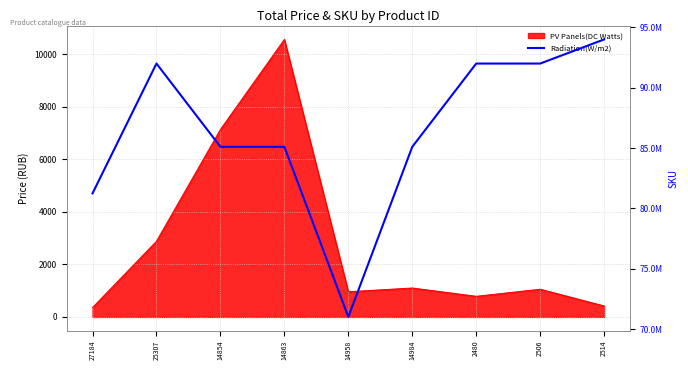

What is the difference between the second highest and minimum values?

20998583